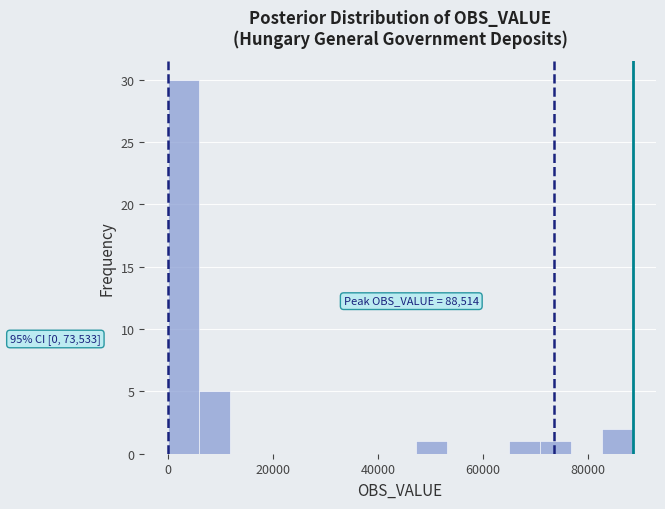

Read against the x-axis, roughly where is the centre of the tallest bar?

2000